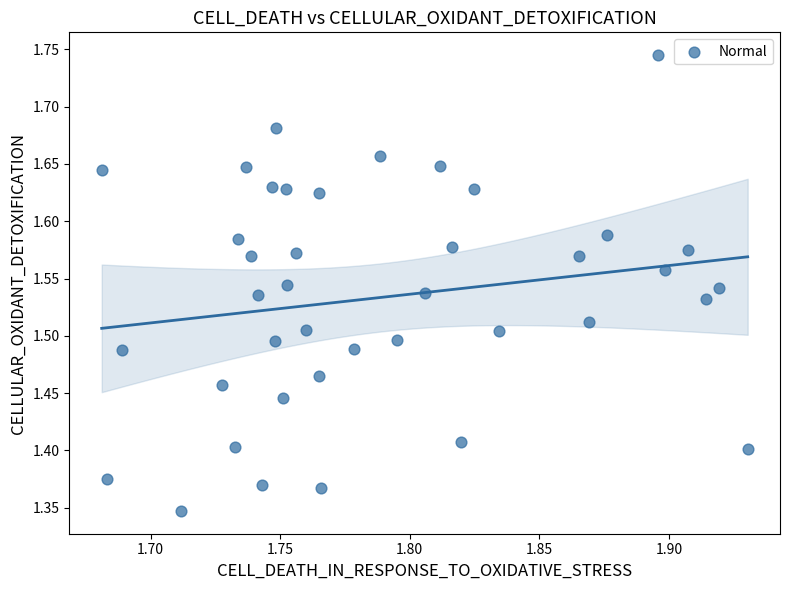

What is the range of Y values (max minus min)?

0.4